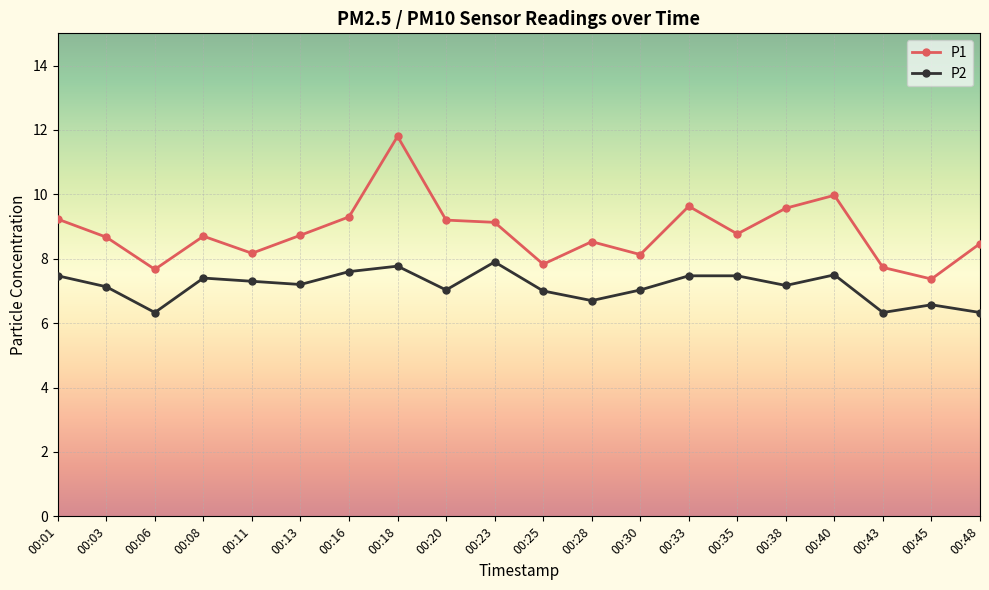

What is the average value of the P1 series?

8.8